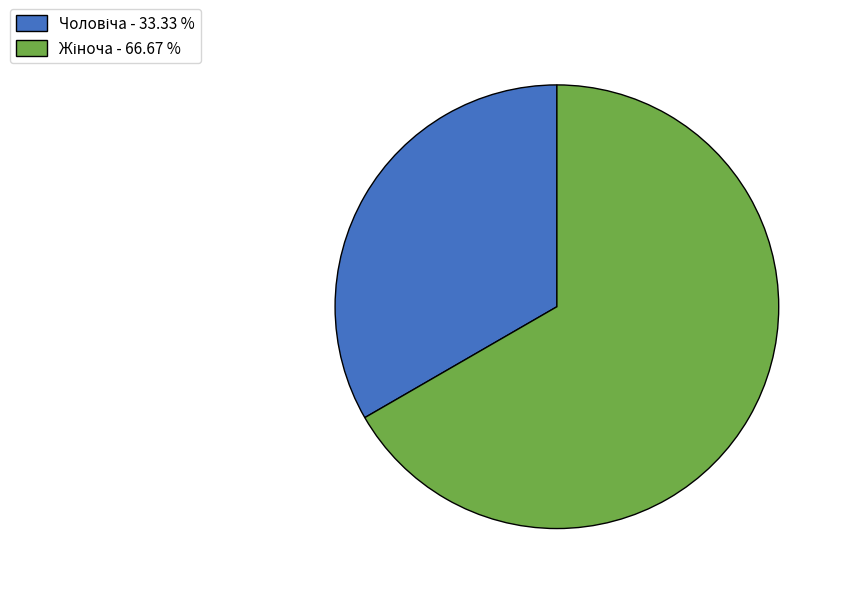

How many slices are in this pie chart?

2